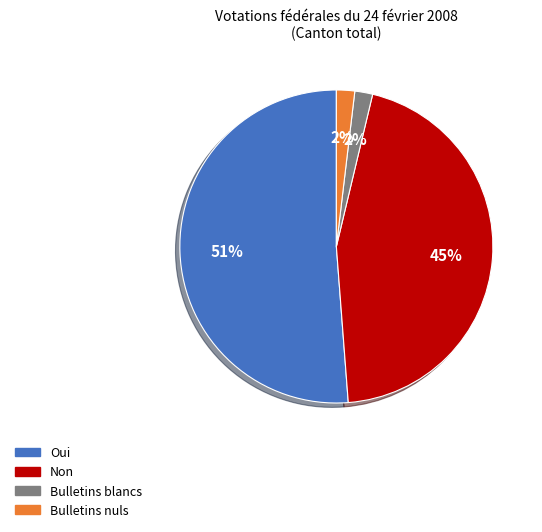

To the nearest percent, what is the average slice percentage?

25%